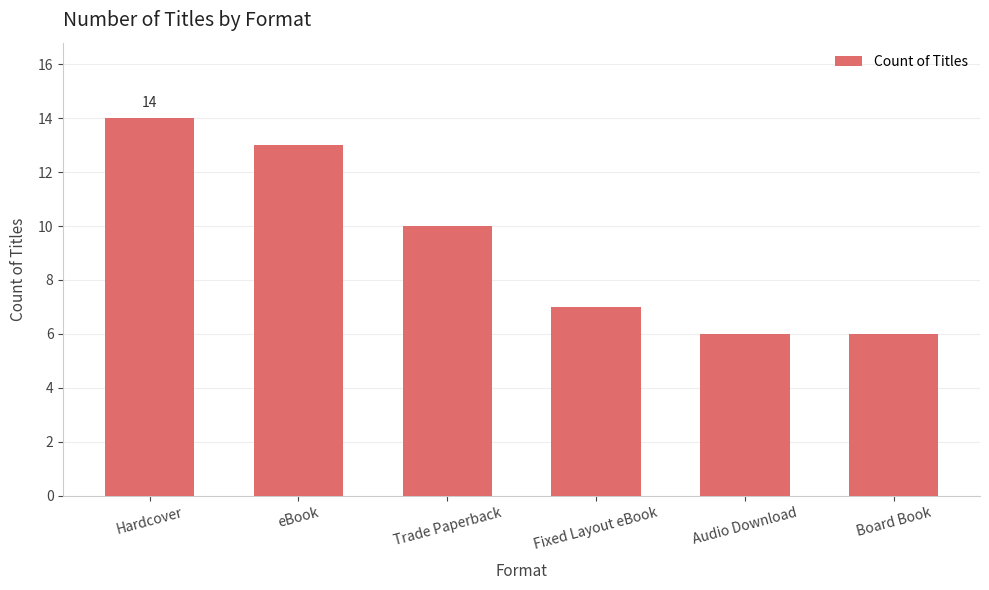

Which category has the highest value across all series?

Hardcover